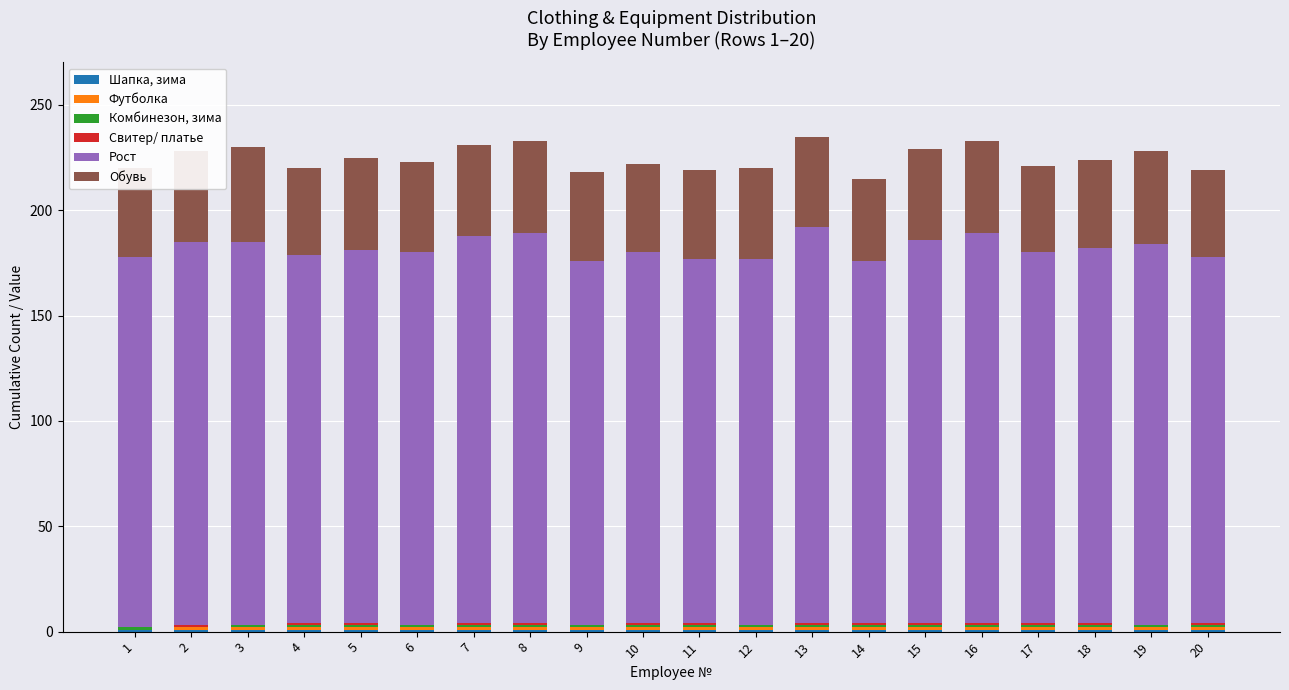

Is it true that Свитер/ платье equals 0 at 18?

False